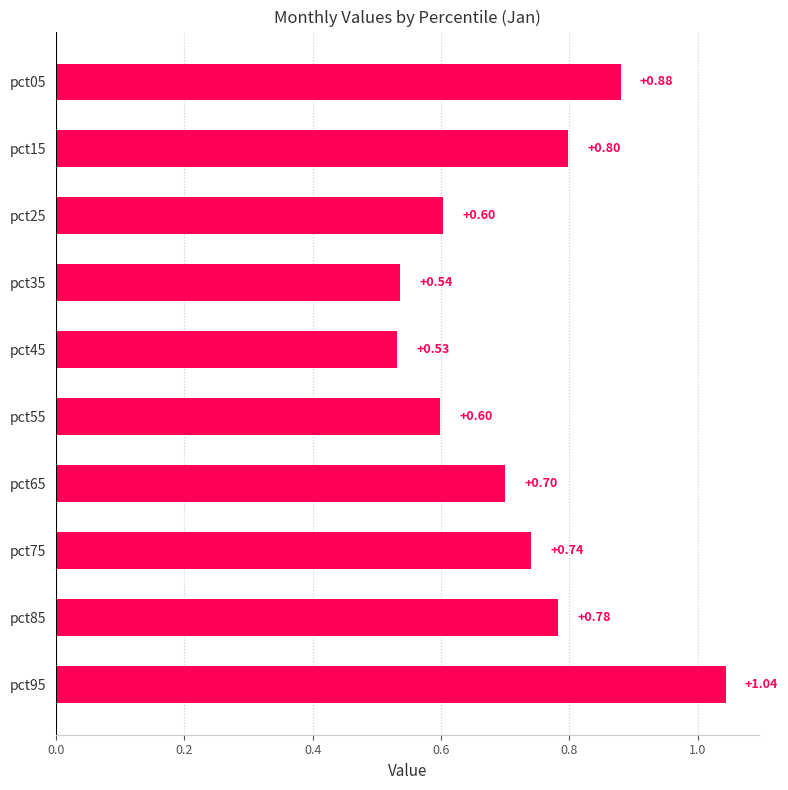

Between pct55 and pct75, which is larger?

pct75